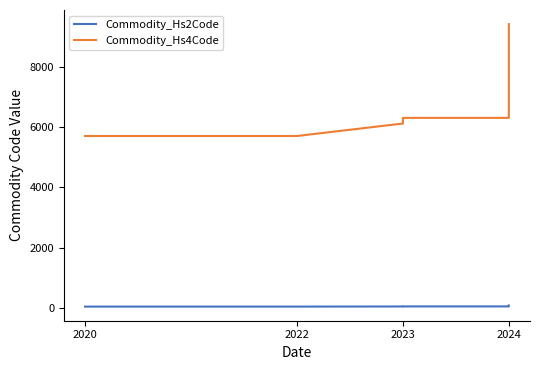

Rank the series by their average value, from lowest to highest.

Commodity_Hs2Code, Commodity_Hs4Code